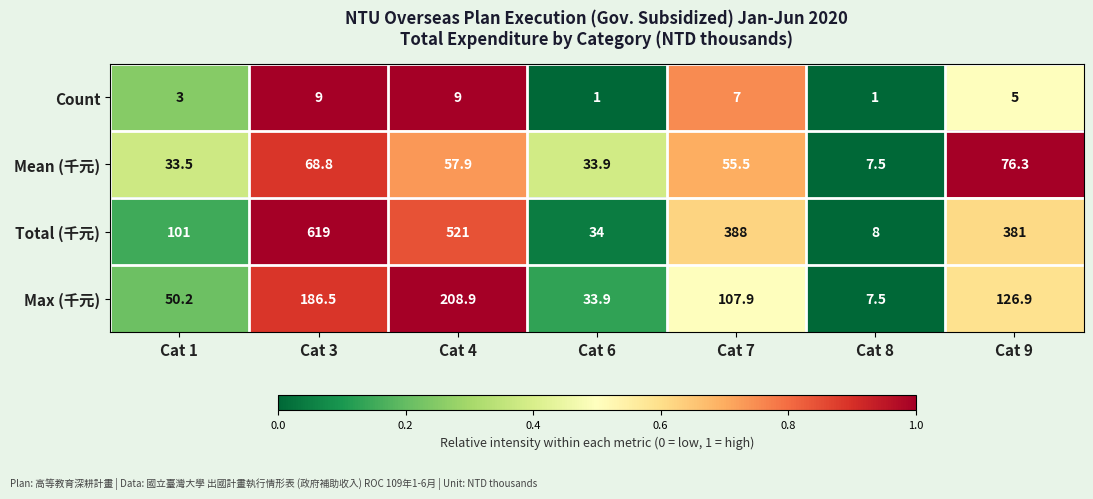

Where does the Total (千元) series first go above 381?

Cat 3